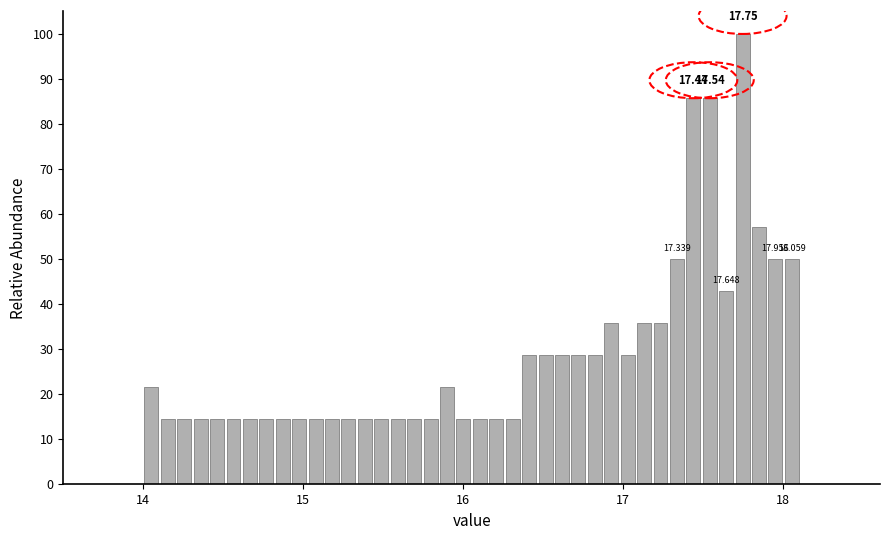

Around what value on the x-axis is the tallest bar? Give the approximate position of its centre, as read against the axis.

17.8